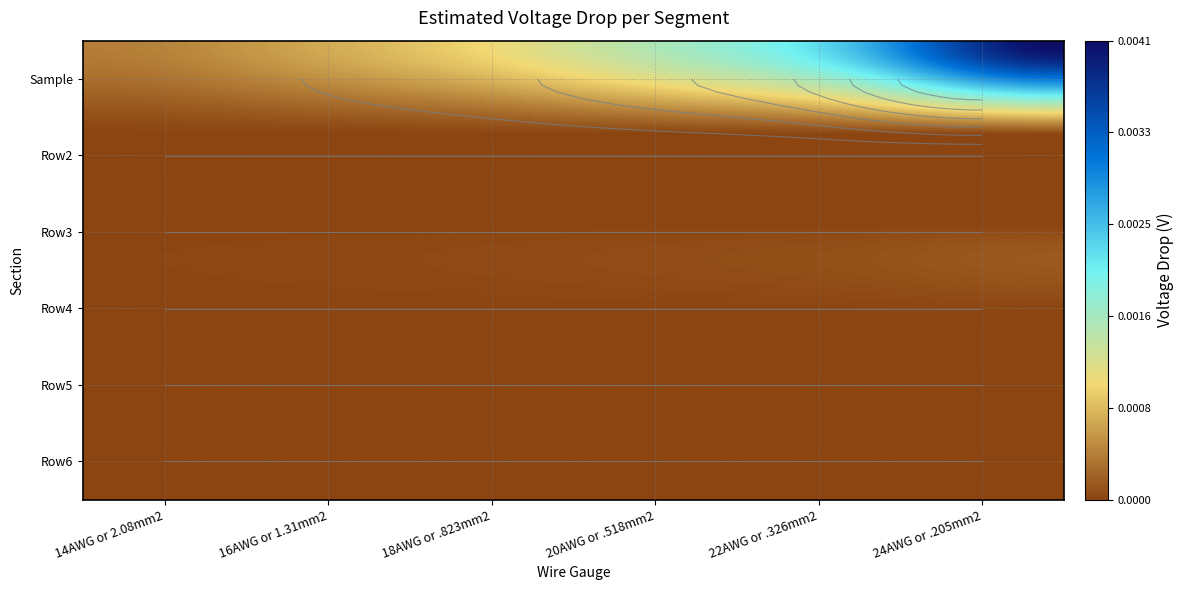

Count the number of data series in this chart.

6